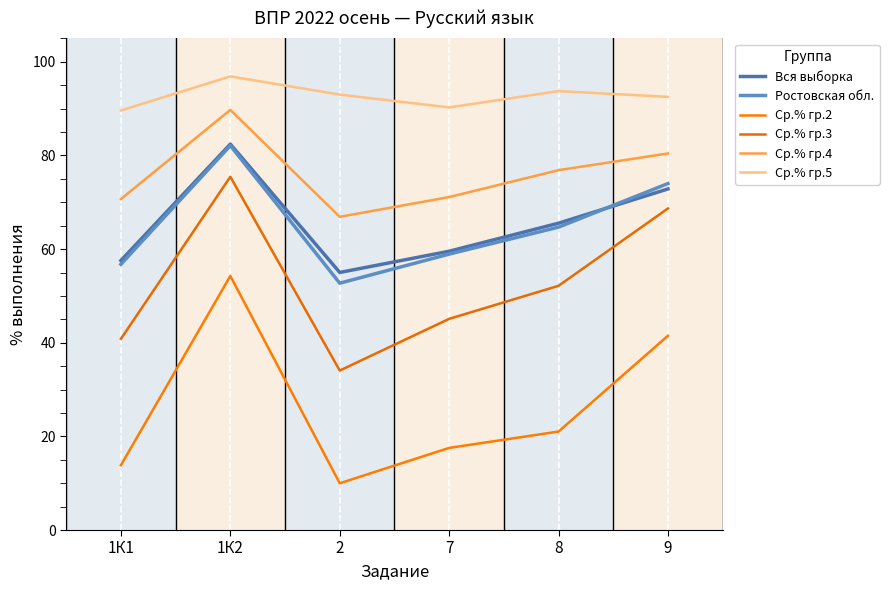

Is the value of Ср.% гр.2 at 2 greater than the value of Ср.% гр.4 at 8?

No